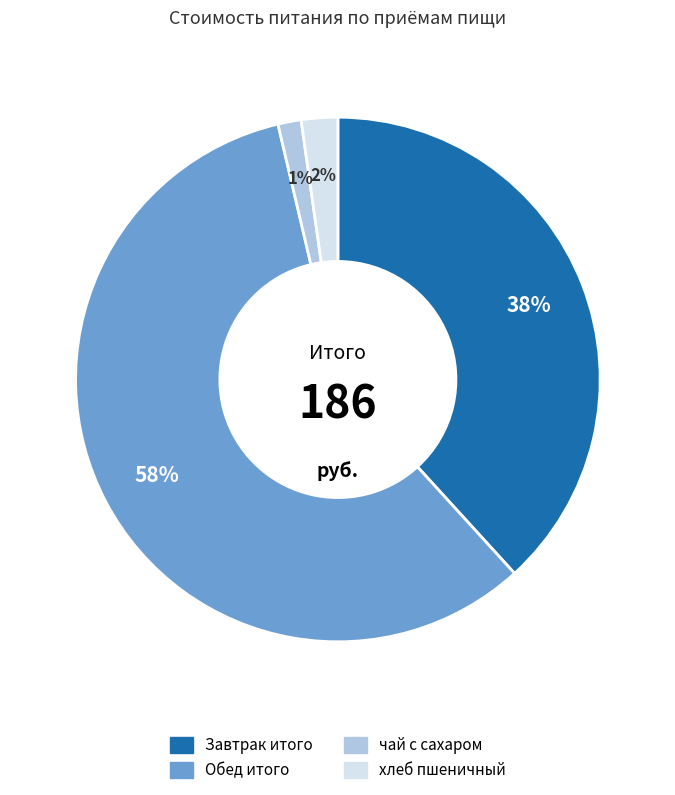

Which category has the biggest portion of the pie?

Обед итого